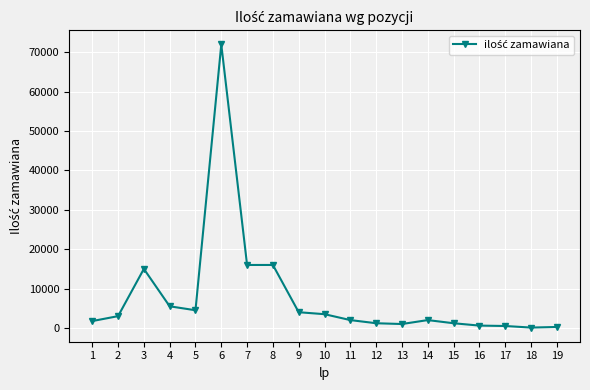

What is the ratio of the value at 6 to the value at 2?

24.0